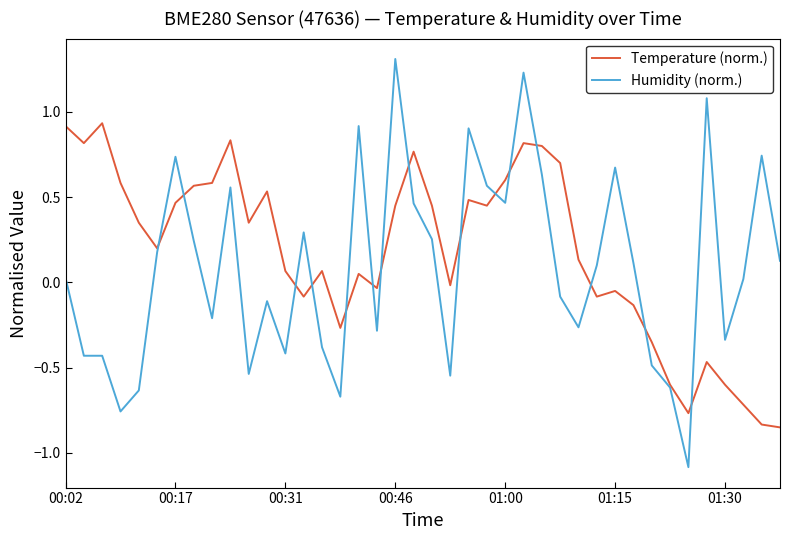

List the series in order of their peak value, highest first.

Humidity (norm.), Temperature (norm.)